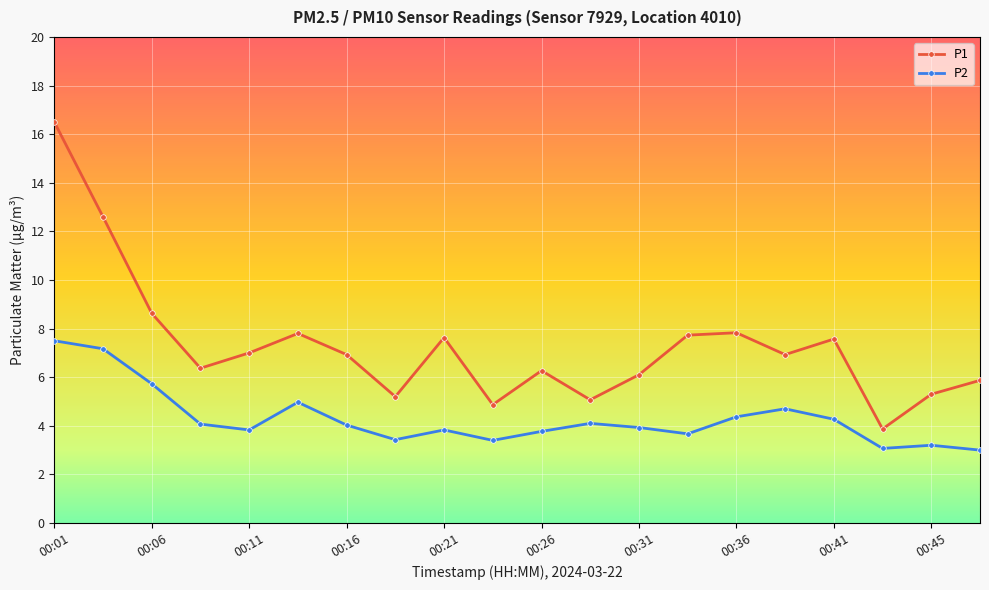

At how many categories does at least one series exceed 15?

1